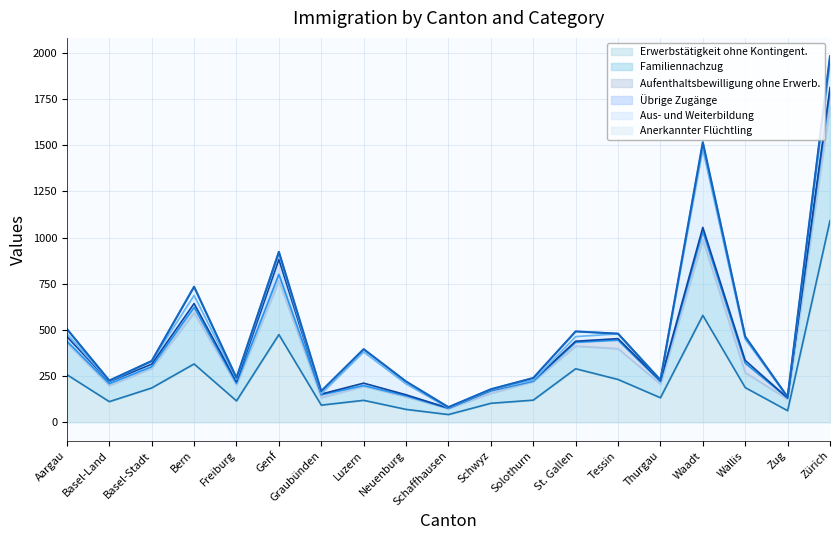

What are all the series names shown in the legend?

Erwerbstätigkeit ohne Kontingent., Familiennachzug, Aufenthaltsbewilligung ohne Erwerb., Übrige Zugänge, Aus- und Weiterbildung, Anerkannter Flüchtling